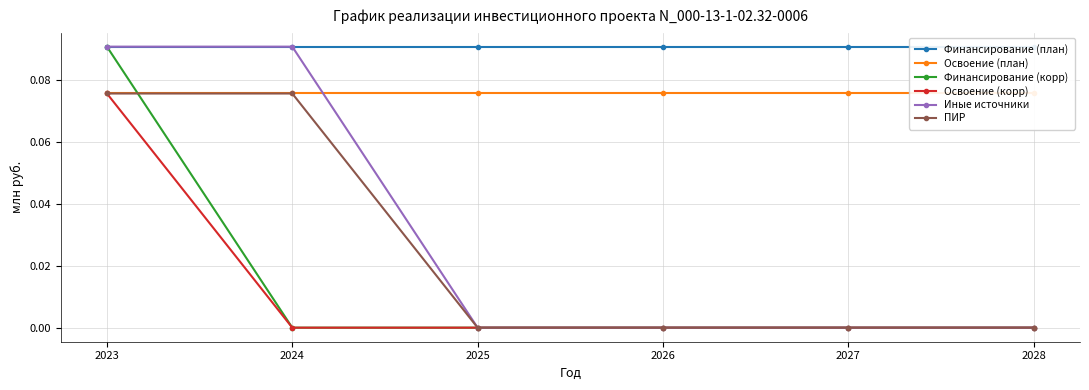

What is the difference between the maximum and minimum values in the ПИР series?

0.1